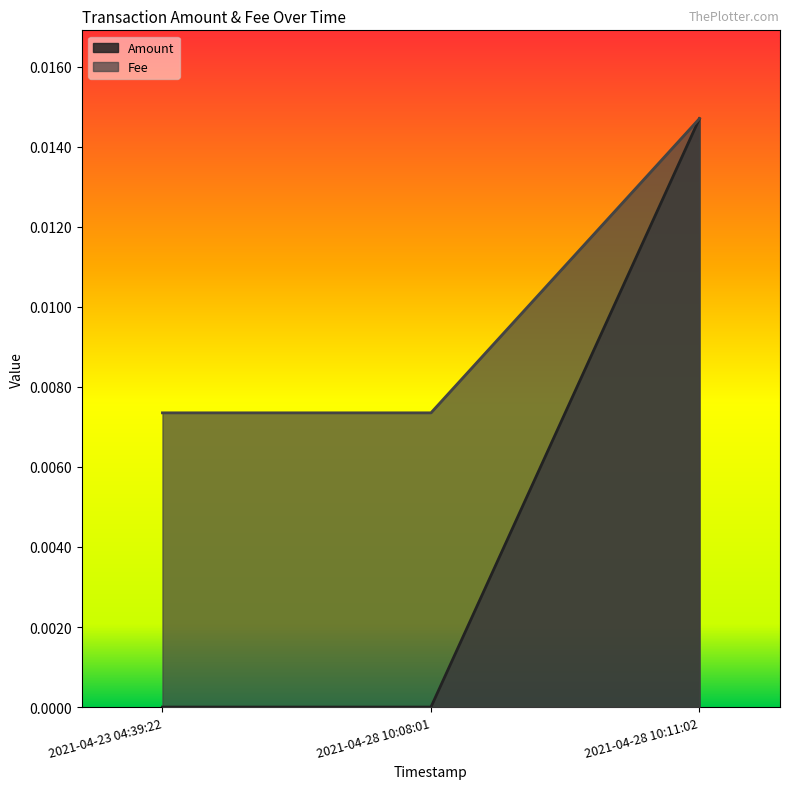

How many Amount values are between 0 and 1?

3